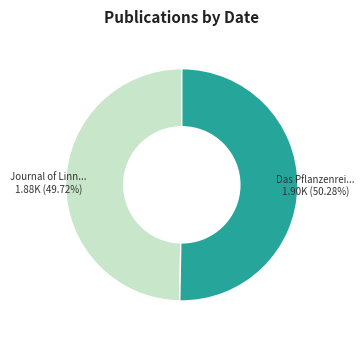

Does any single category account for the majority?

Yes